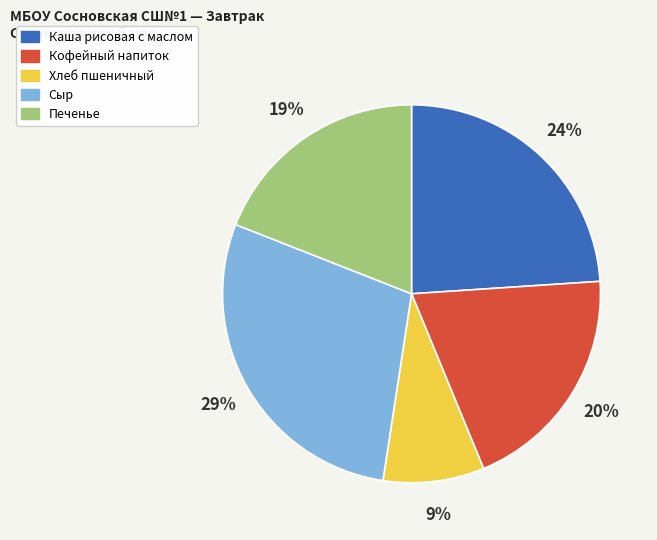

Which category has the biggest portion of the pie?

Сыр